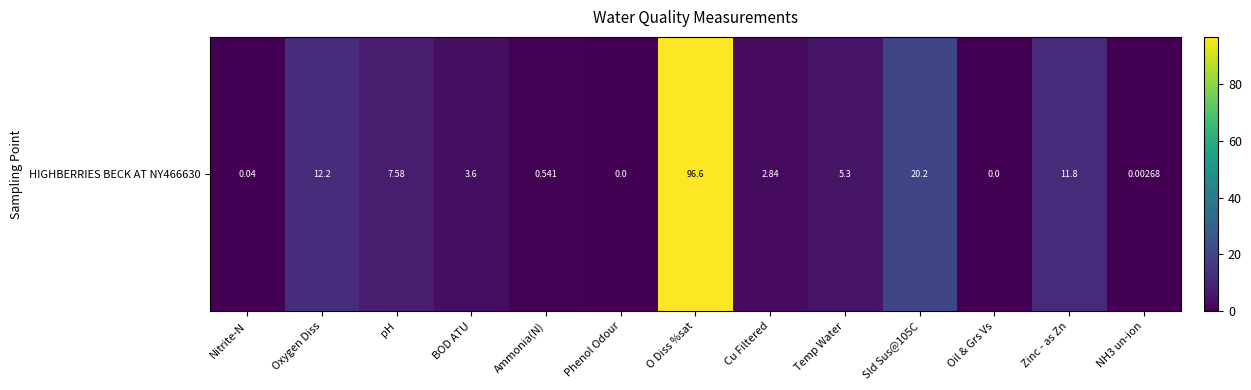

Reading left to right, transcribe all the data shown in this chart.

Nitrite-N=0.0	Oxygen Diss=12.2	pH=7.6	BOD ATU=3.6	Ammonia(N)=0.5	Phenol Odour=0.0	O Diss %sat=96.6	Cu Filtered=2.8	Temp Water=5.3	Sld Sus@105C=20.2	Oil & Grs Vs=0.0	Zinc - as Zn=11.8	NH3 un-ion=0.0